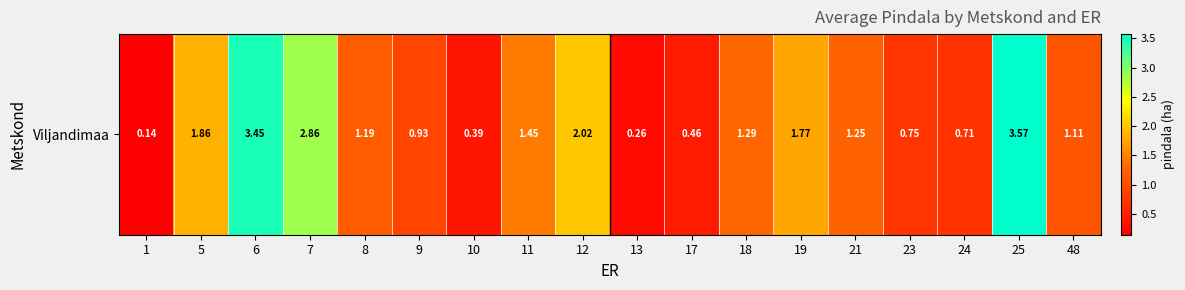

Rank the categories by value from highest to lowest.

25, 6, 7, 12, 5, 19, 11, 18, 21, 8, 48, 9, 23, 24, 17, 10, 13, 1